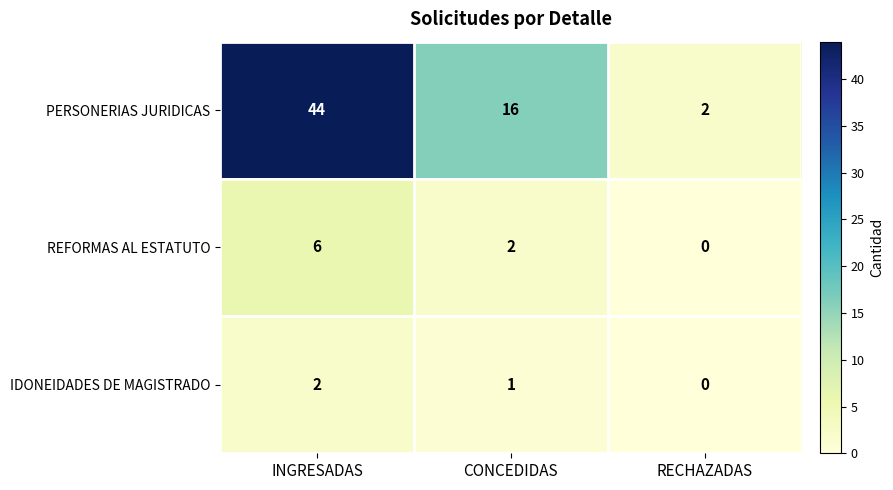

Reading left to right, list all the values displayed in this chart.

PERSONERIAS JURIDICAS: 44	16	2
REFORMAS AL ESTATUTO: 6	2	0
IDONEIDADES DE MAGISTRADO: 2	1	0